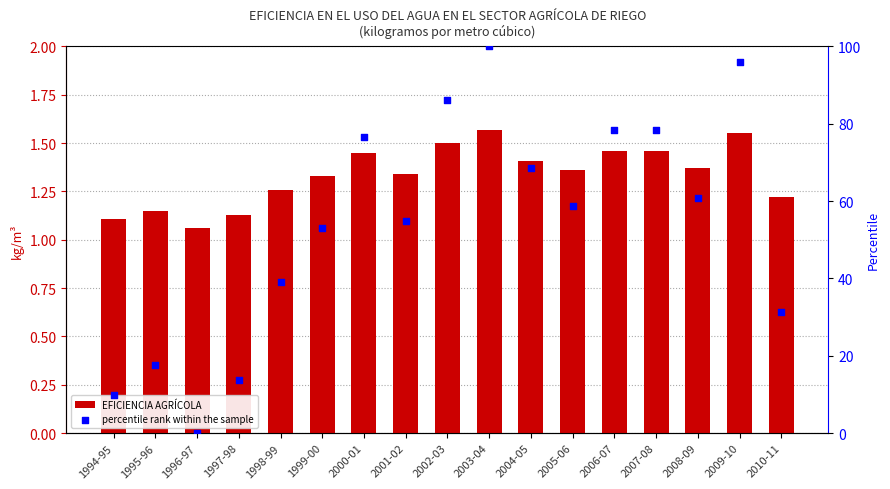

Which series has the widest spread of Y values?

percentile rank within the sample